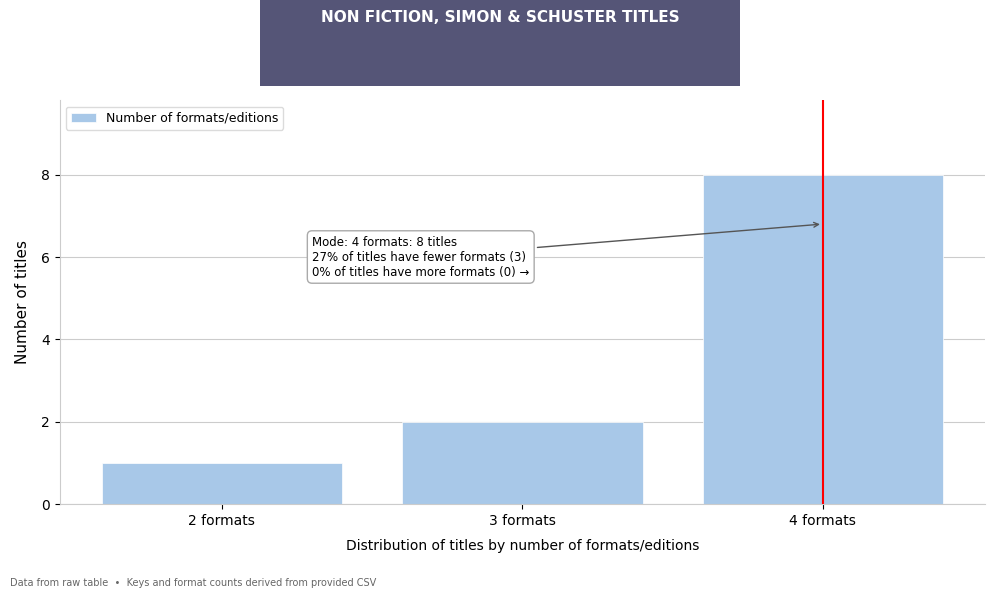

Which range on the x-axis has the tallest bar?

3.5 to 4.5